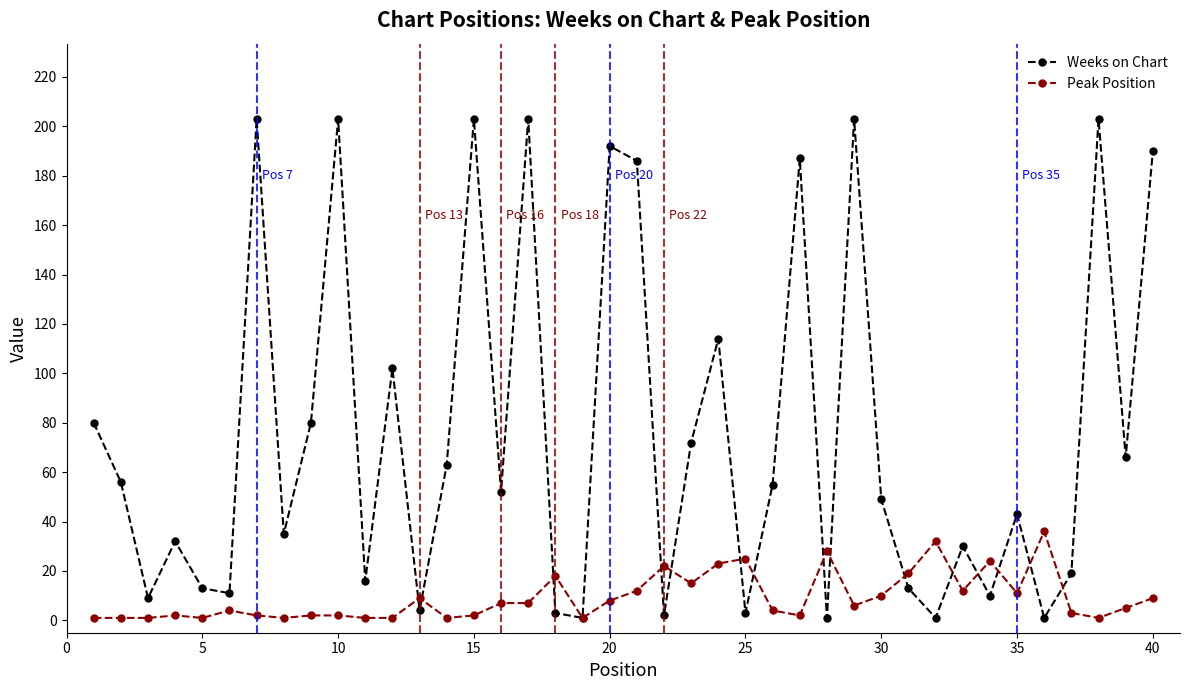

How many lines are shown in the chart?

2